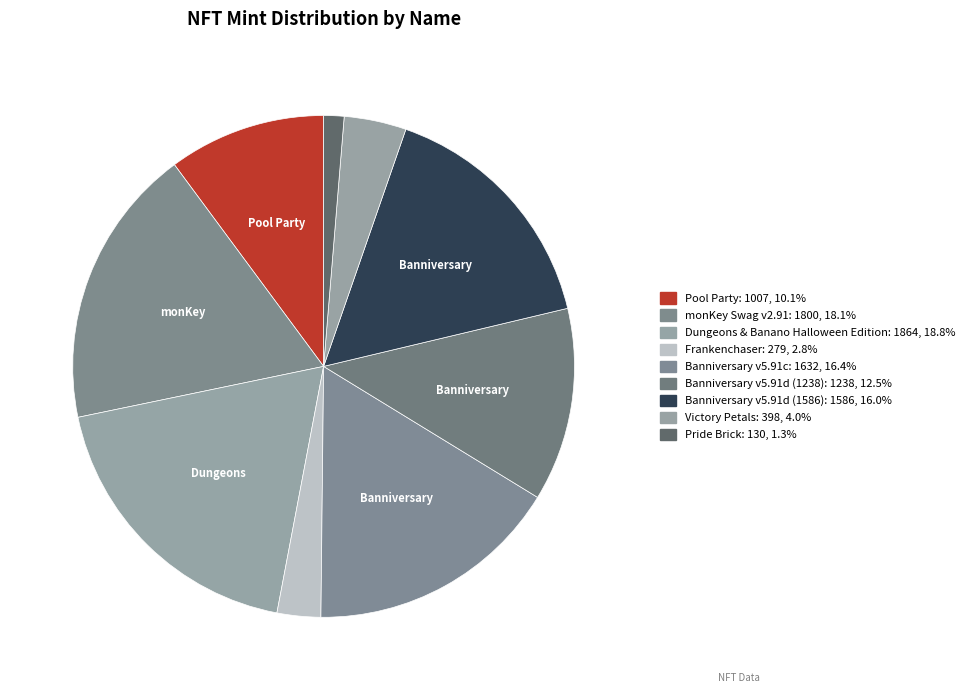

What is the total percentage of Frankenchaser and Banniversary v5.91d (1238)?

15.3%